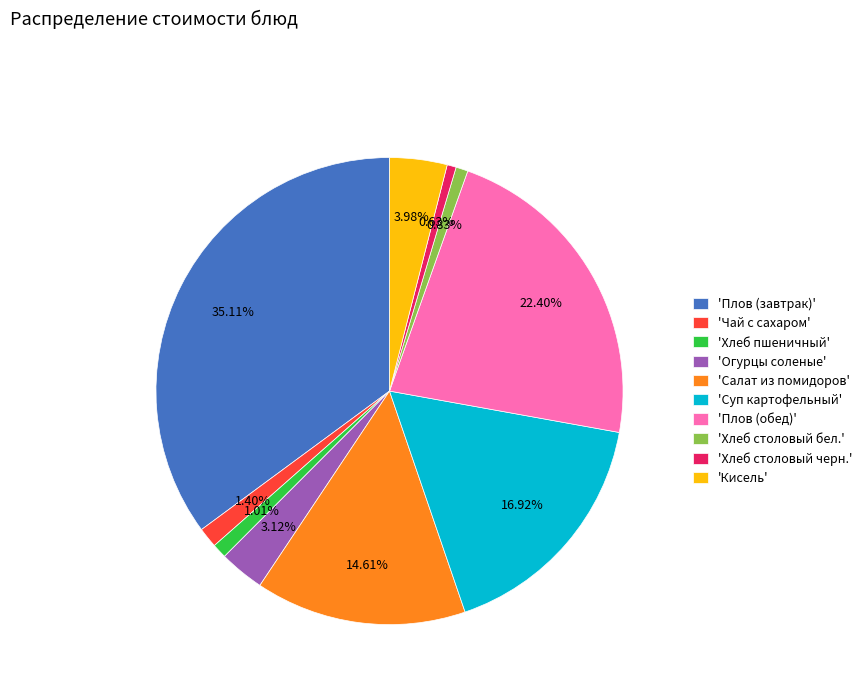

Which has a higher value, 'Плов (завтрак)' or 'Огурцы соленые'?

'Плов (завтрак)'